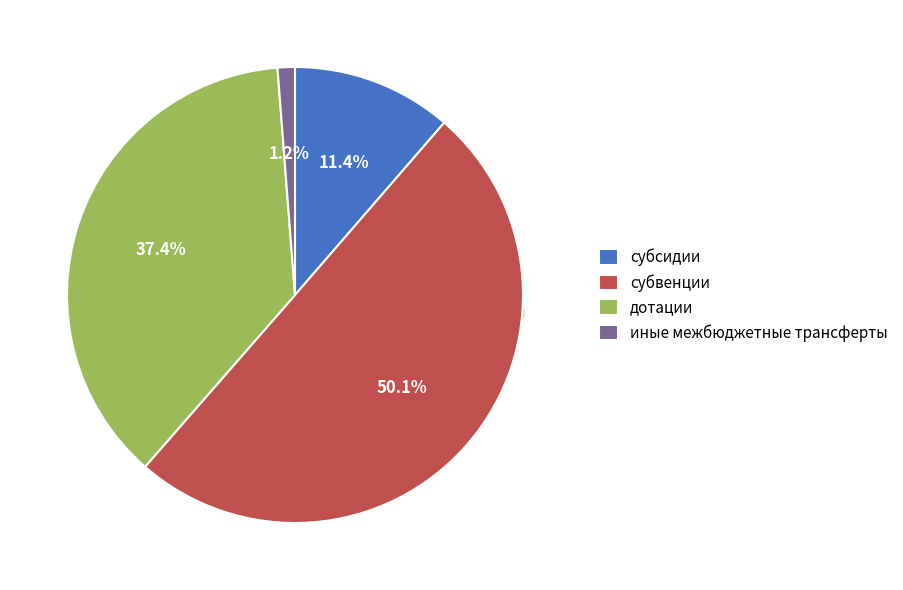

Is it true that иные межбюджетные трансферты is 7% of the pie?

False